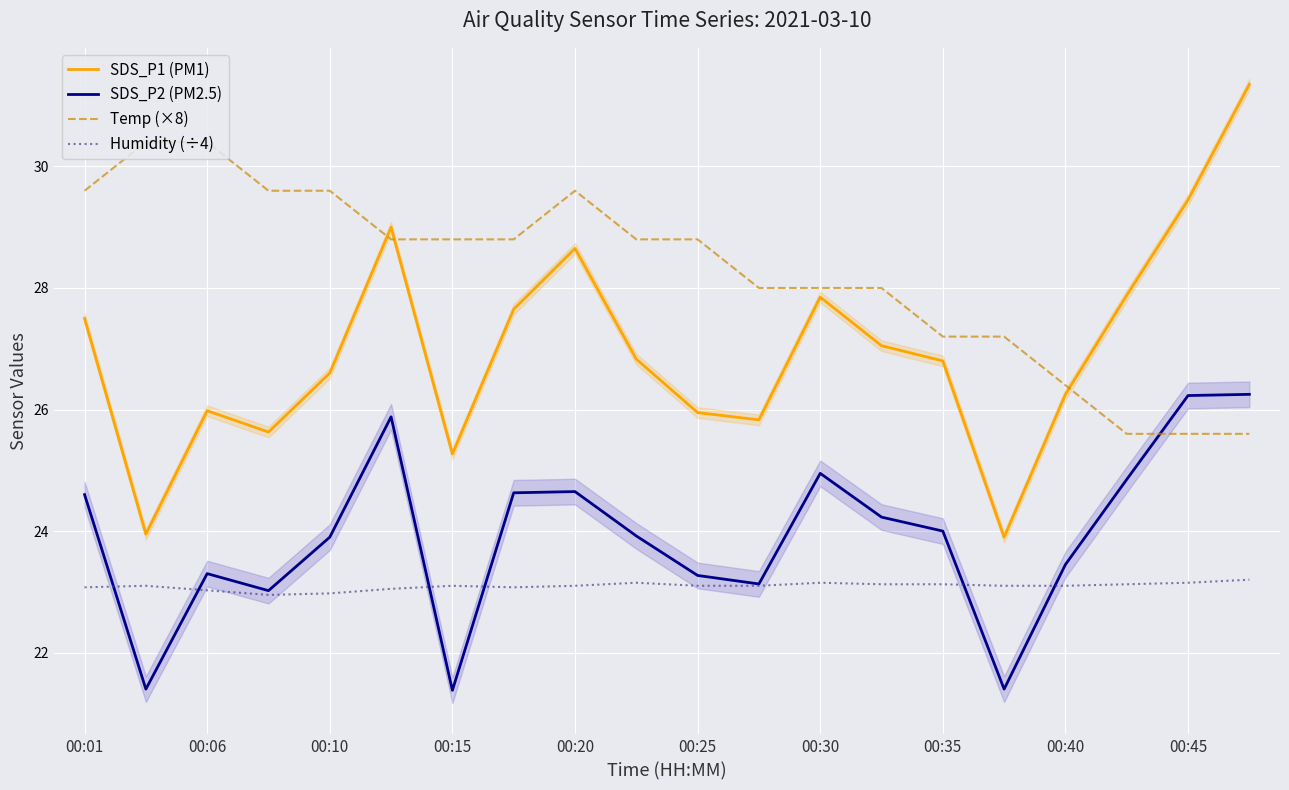

What is the minimum value for Temp (×8)?

25.6